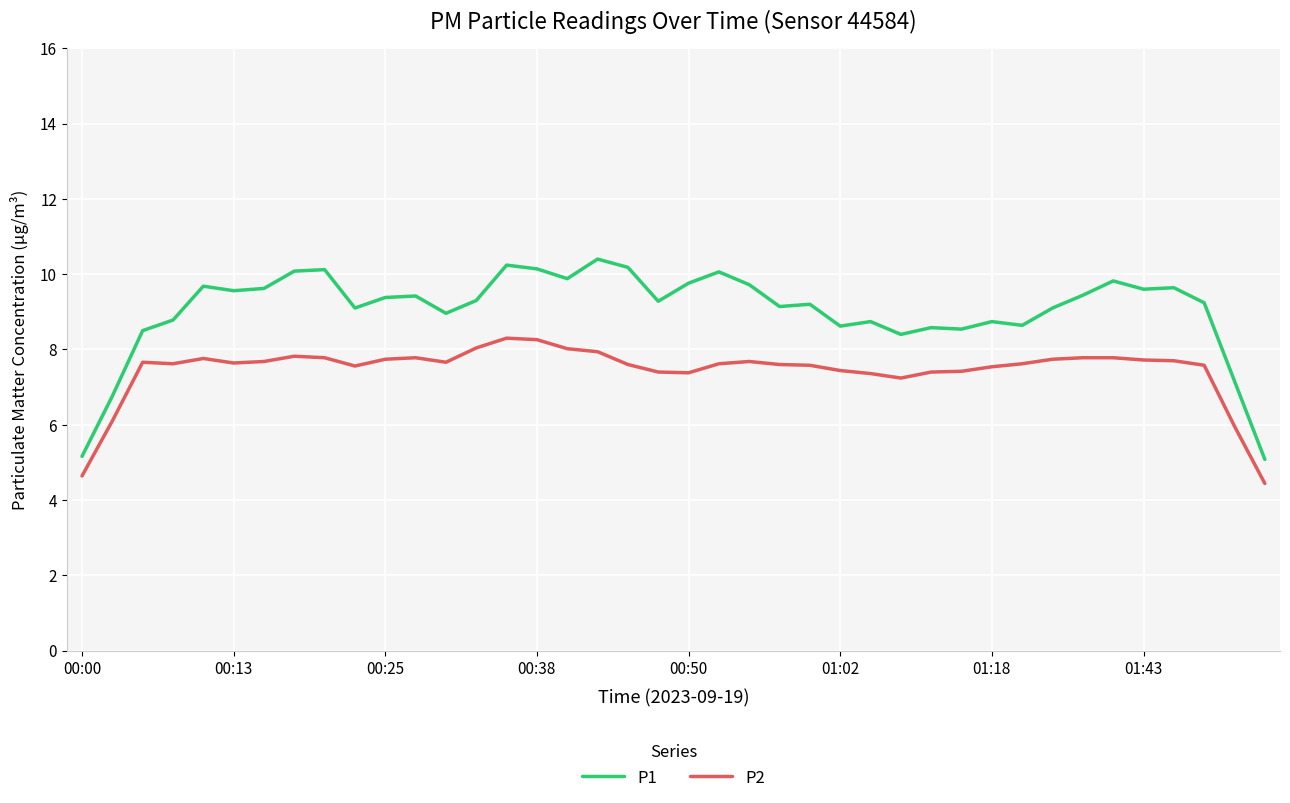

What is the average value of the P1 series?

9.0